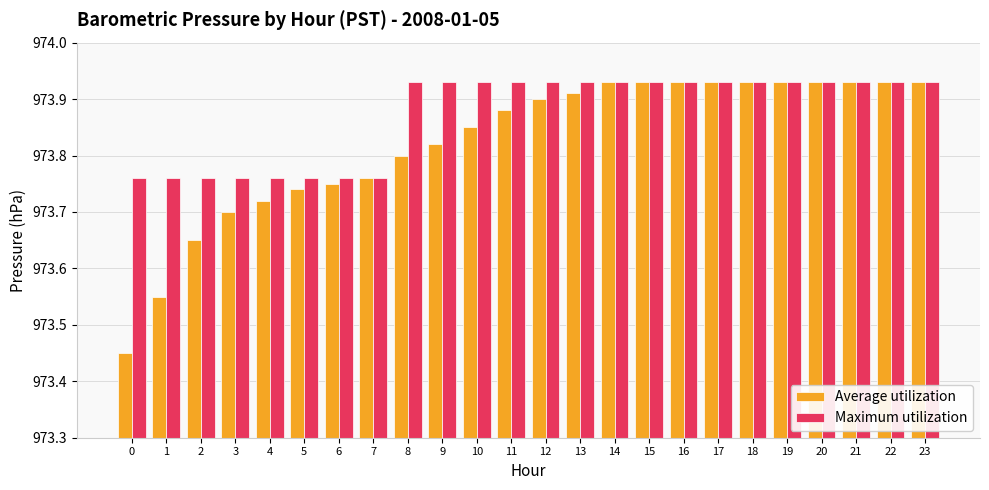

Count the Average utilization values in the range 973 to 974.

24